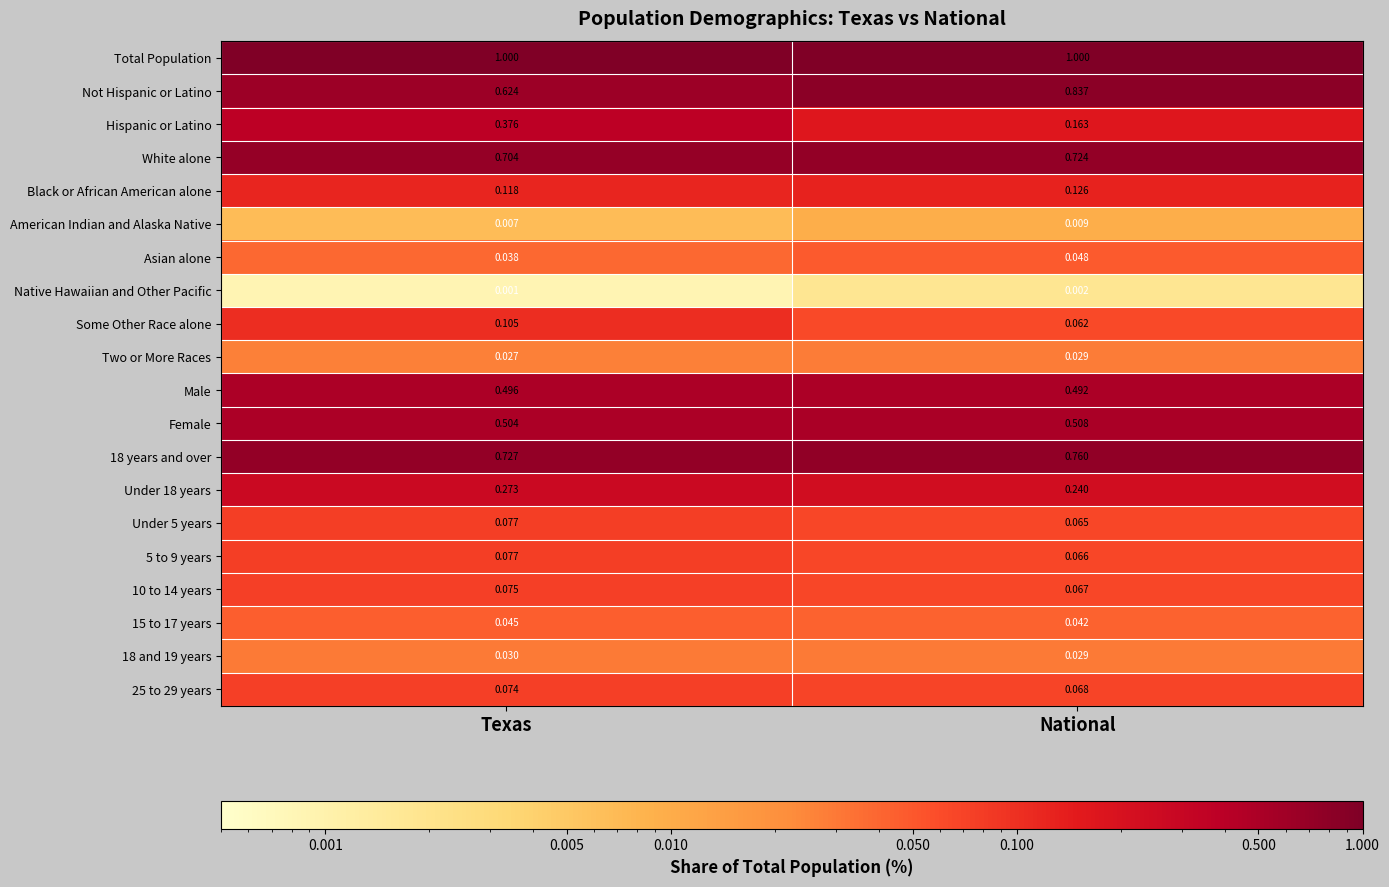

What is the difference between the highest and lowest values at National?

1.0